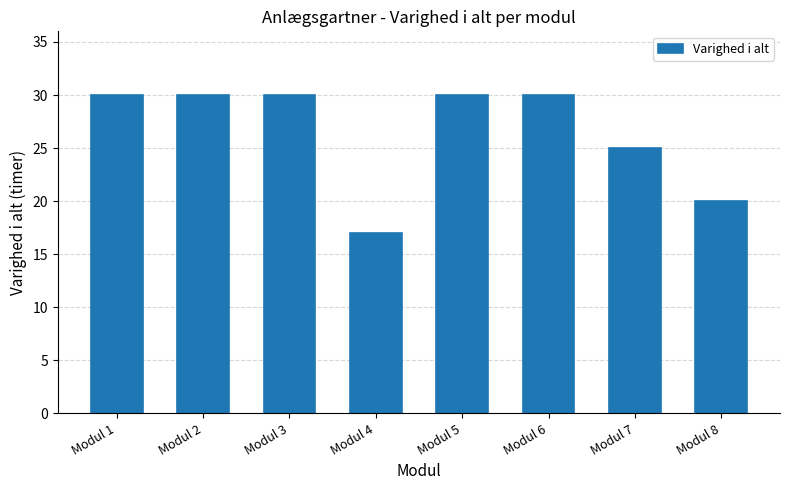

How many data points does each series have?

8